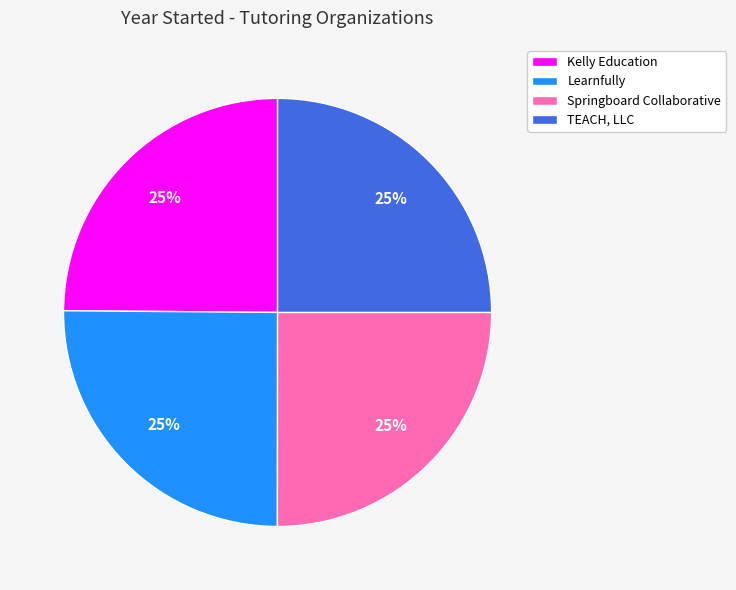

Does Springboard Collaborative account for over 50% of the chart?

No